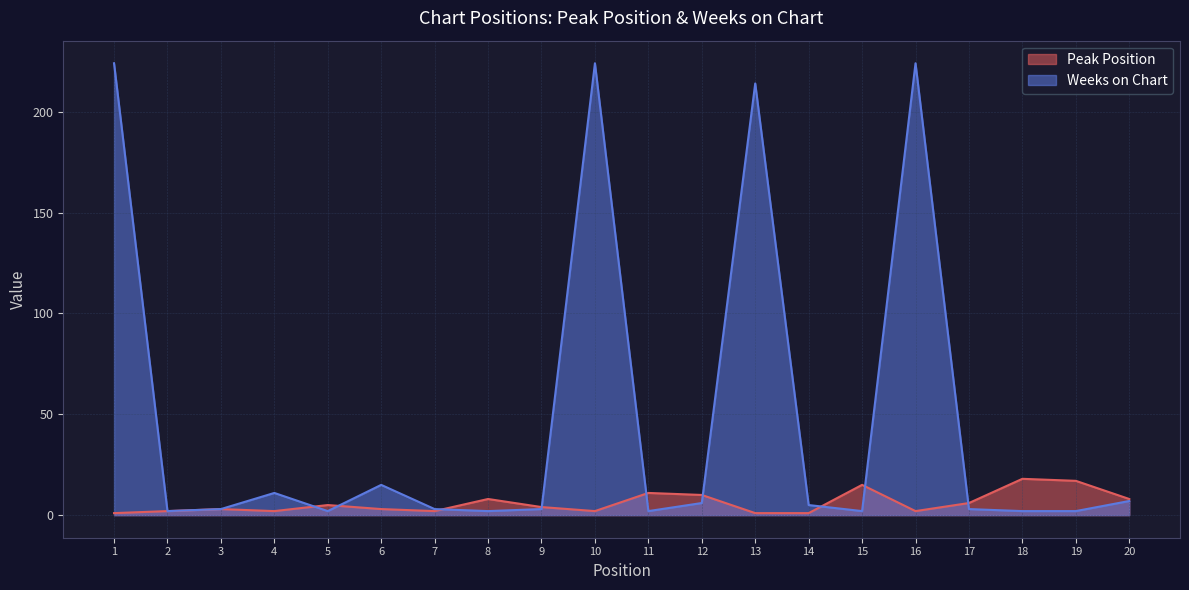

Reading left to right, transcribe all the data shown in this chart.

Peak Position: 1=1	2=2	3=3	4=2	5=5	6=3	7=2	8=8	9=4	10=2	11=11	12=10	13=1	14=1	15=15	16=2	17=6	18=18	19=17	20=8
Weeks on Chart: 1=224	2=2	3=3	4=11	5=2	6=15	7=3	8=2	9=3	10=224	11=2	12=6	13=214	14=5	15=2	16=224	17=3	18=2	19=2	20=7